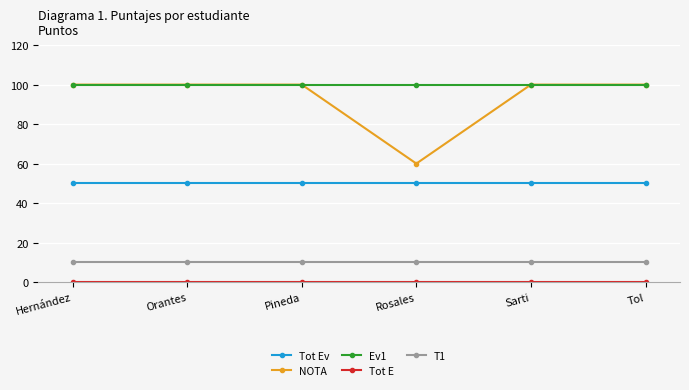

What is the maximum value shown in the chart?

100